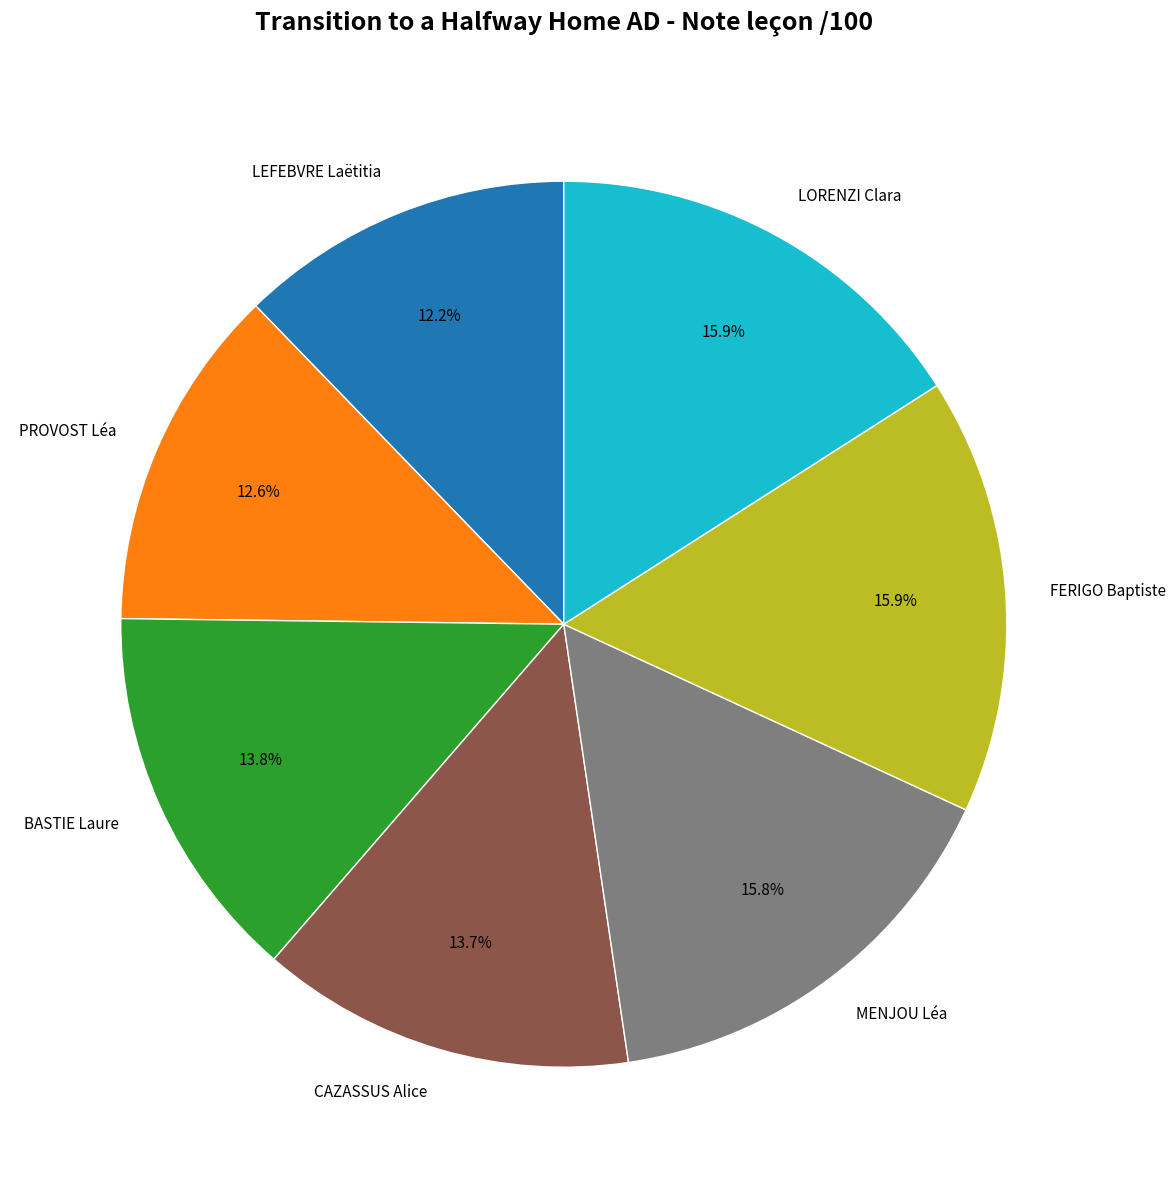

Does any single category account for the majority?

No